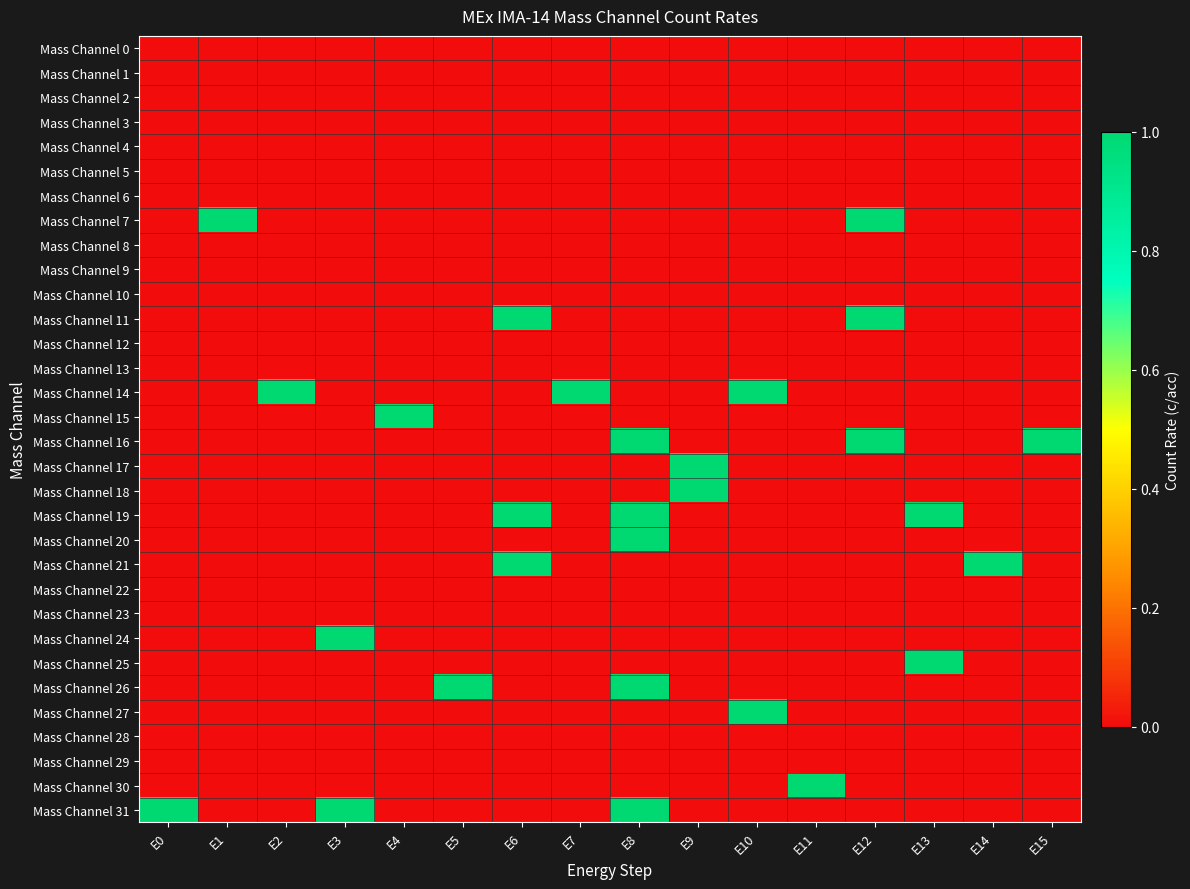

How many categories are shown in the chart?

16